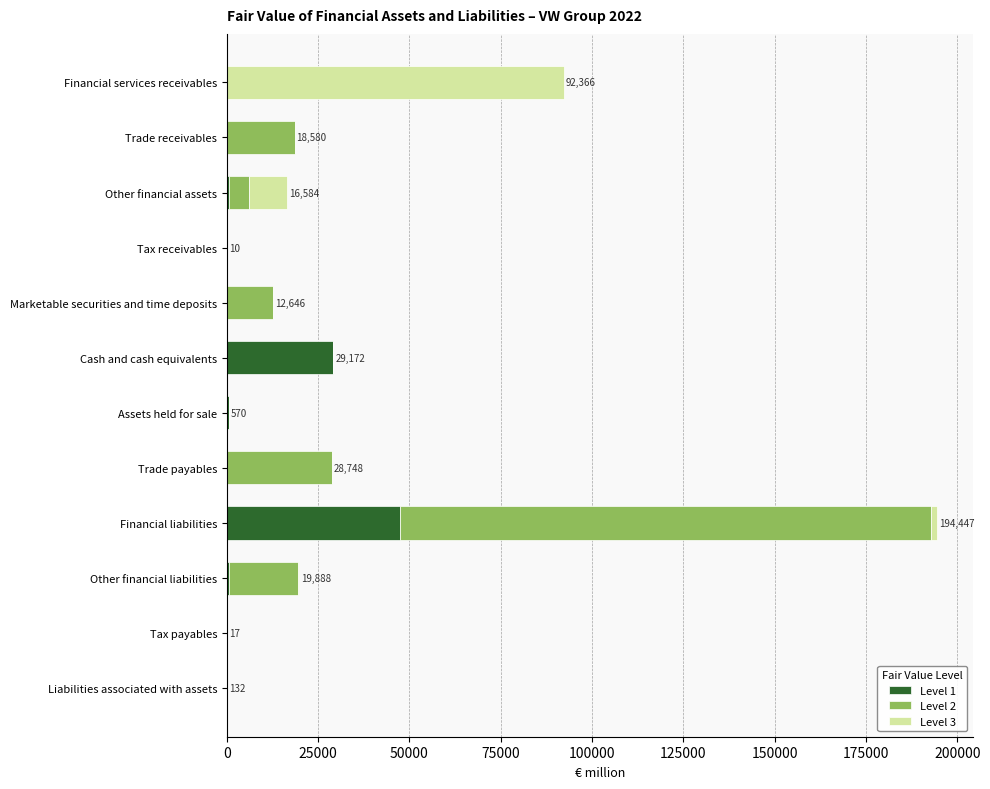

The value of Level 1 at Tax payables is 0. True or false?

True